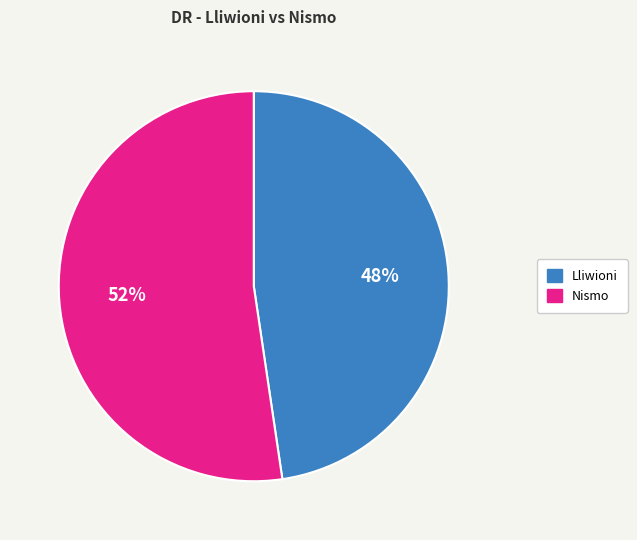

Which category has the biggest portion of the pie?

Nismo